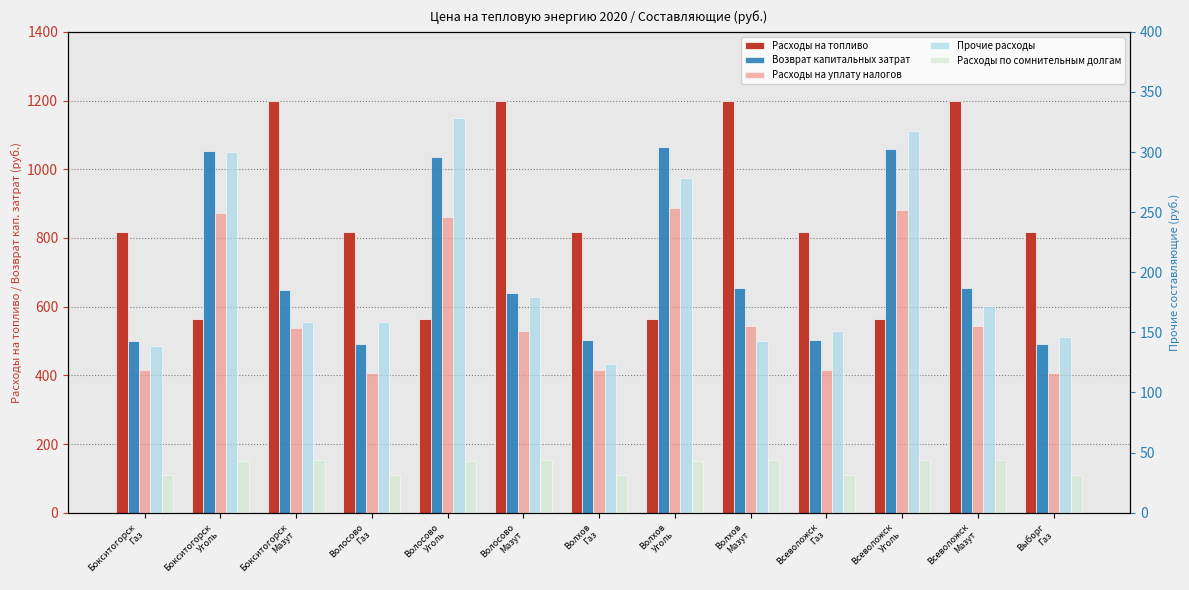

How many bars are there in each group?

5